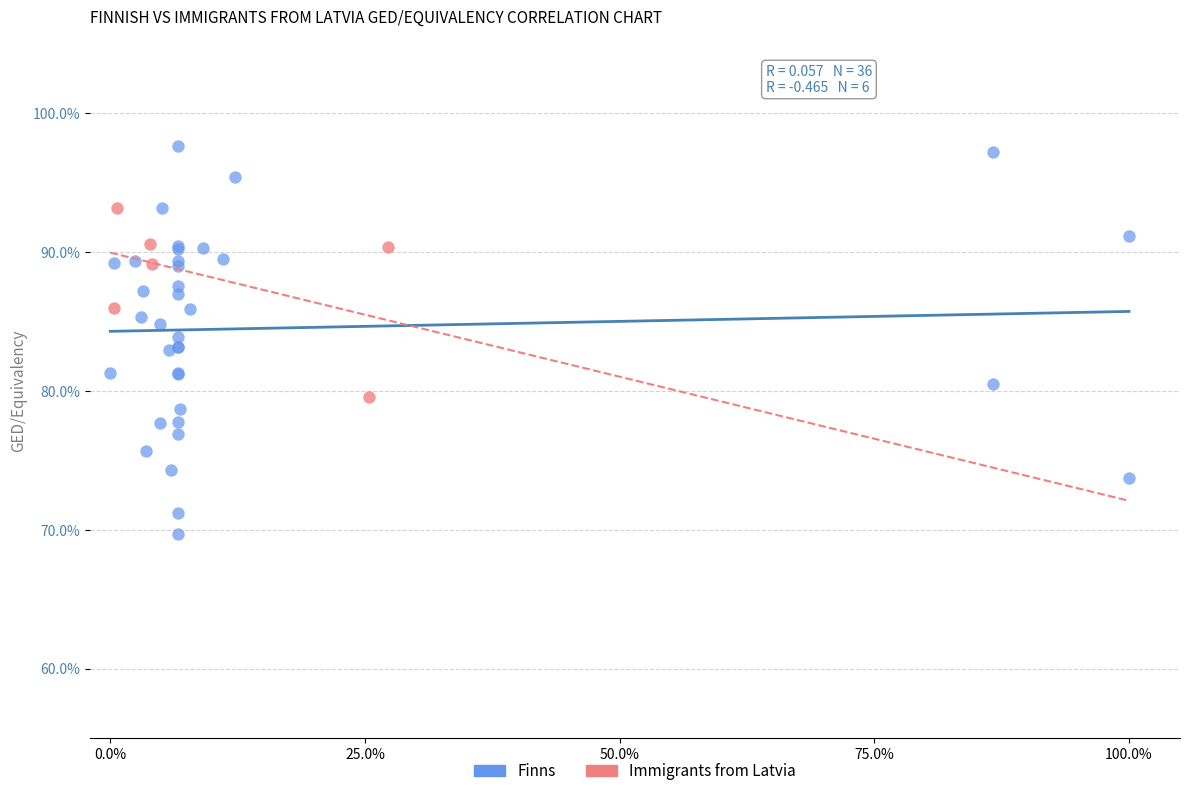

Which series contains the highest Y value?

Finns